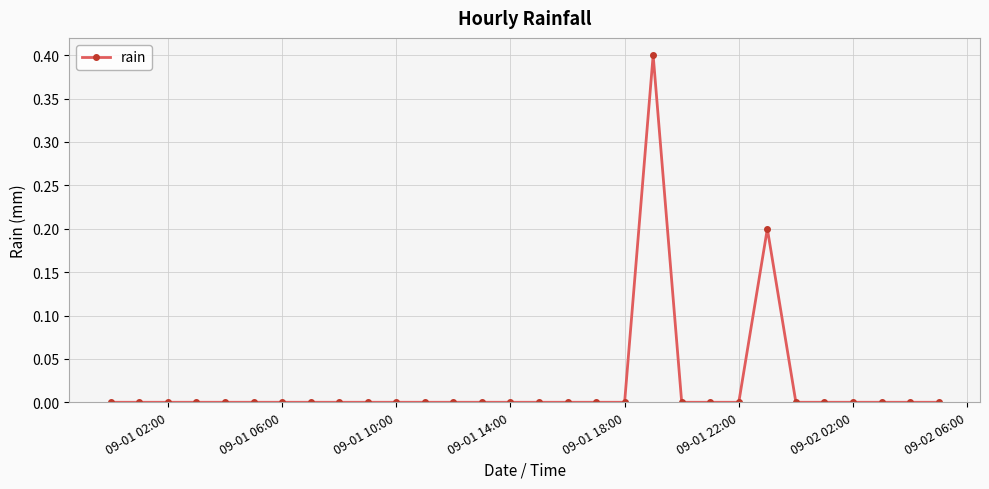

What is the maximum value shown in the chart?

0.4